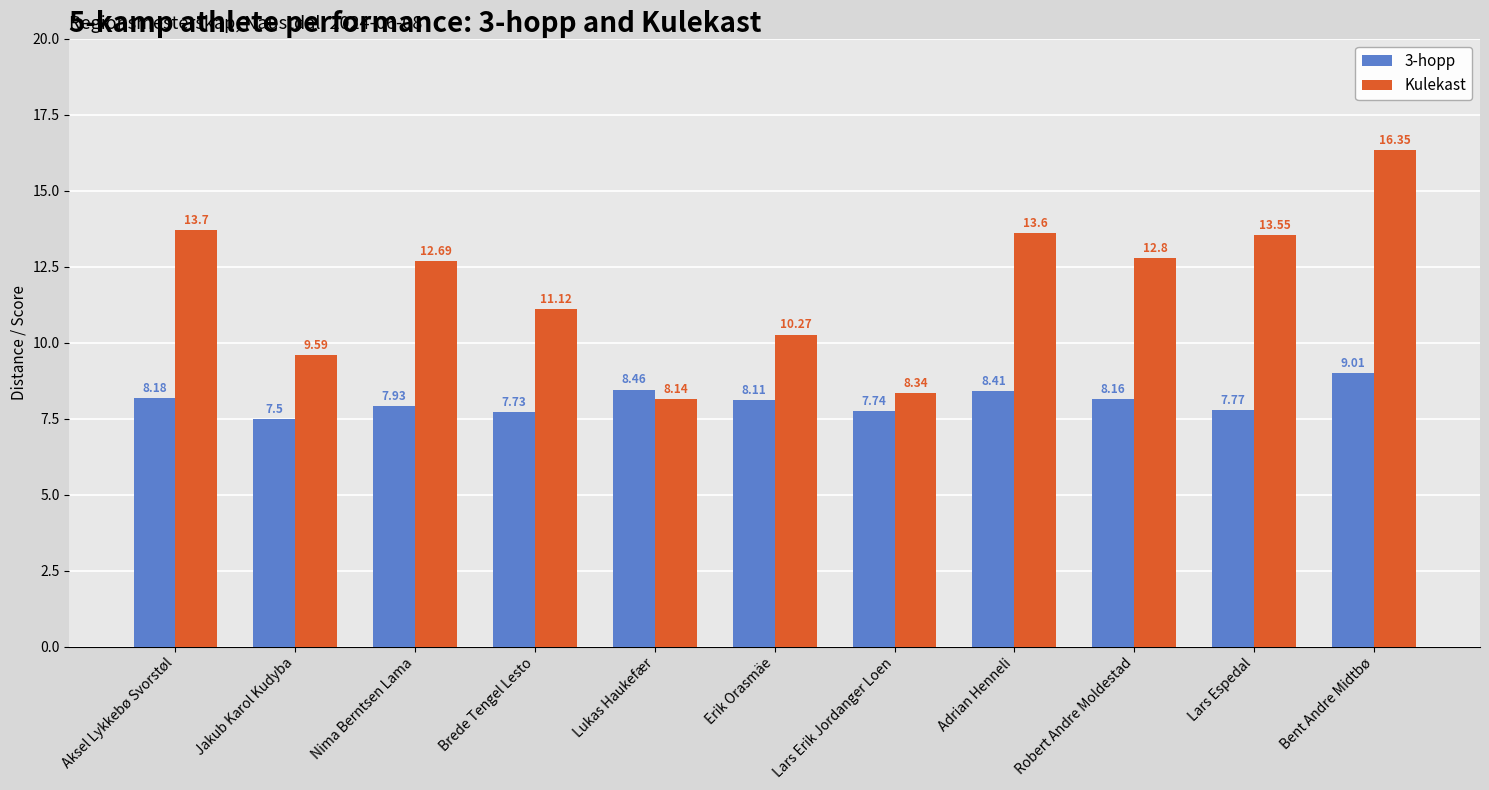

Which series has the widest spread of values?

Kulekast